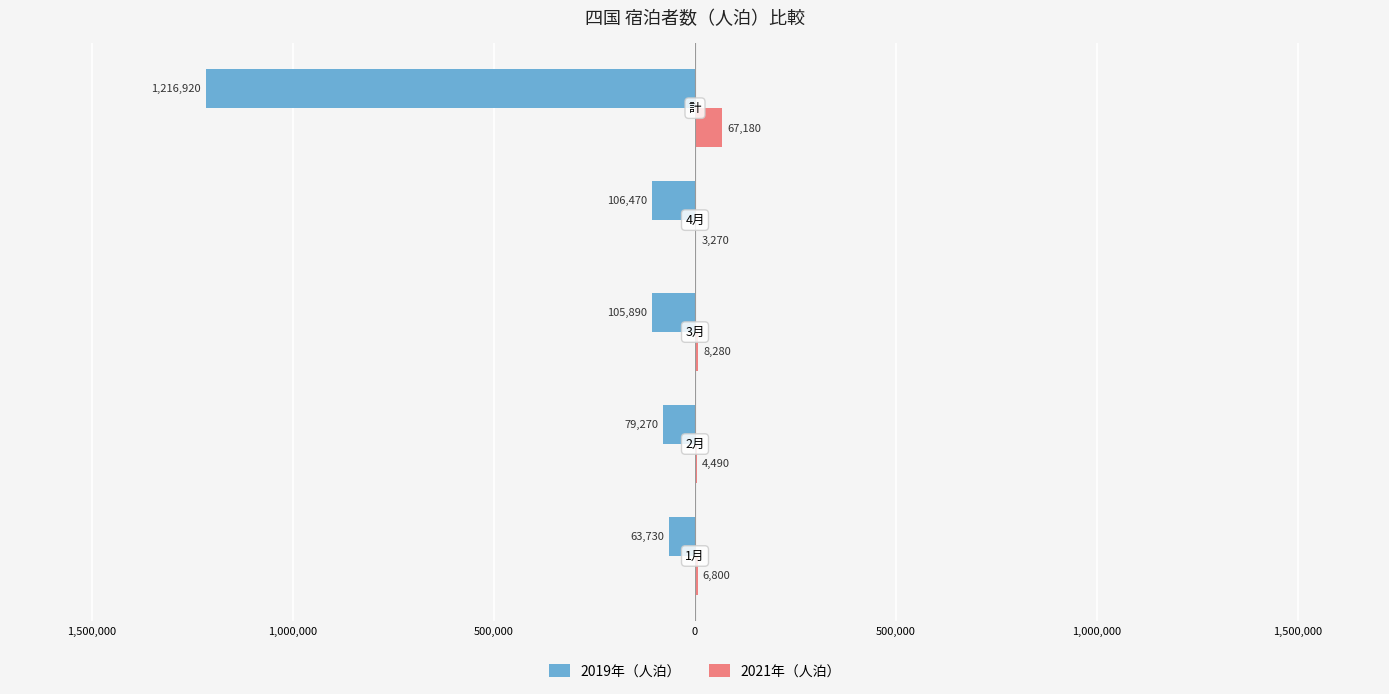

What are all the series names shown in the legend?

2019年（人泊）, 2021年（人泊）